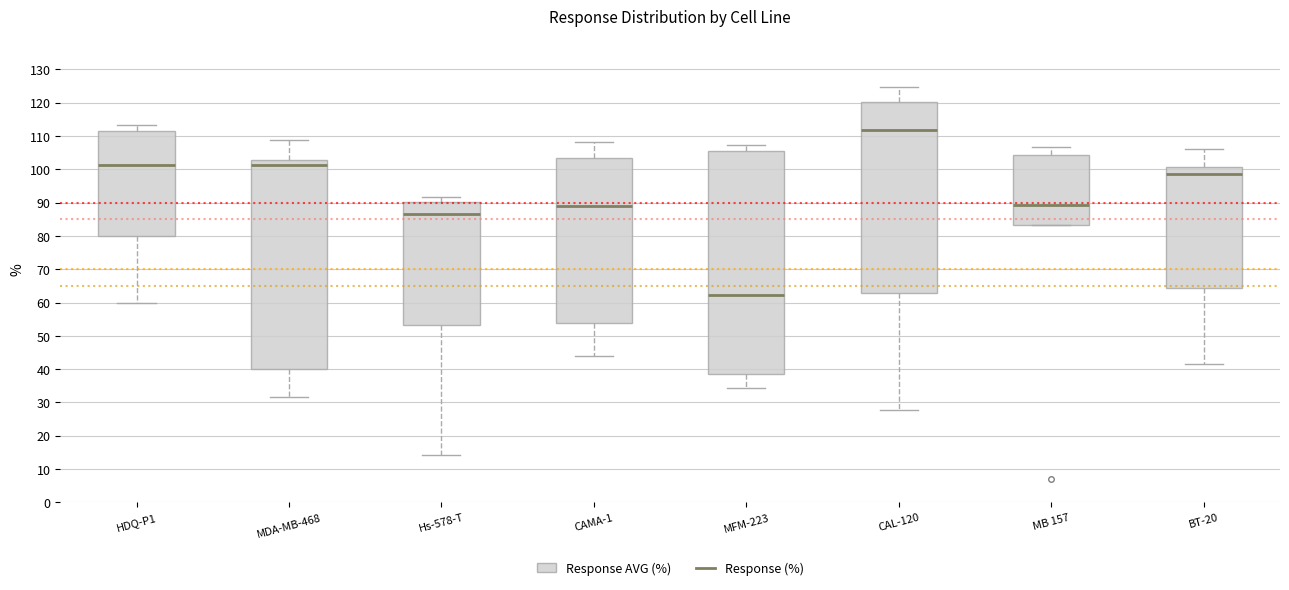

Where does the lower whisker of the box for BT-20 end on the y-axis? The values are not printed on the chart, so give them approximately, as read against the axis.

41